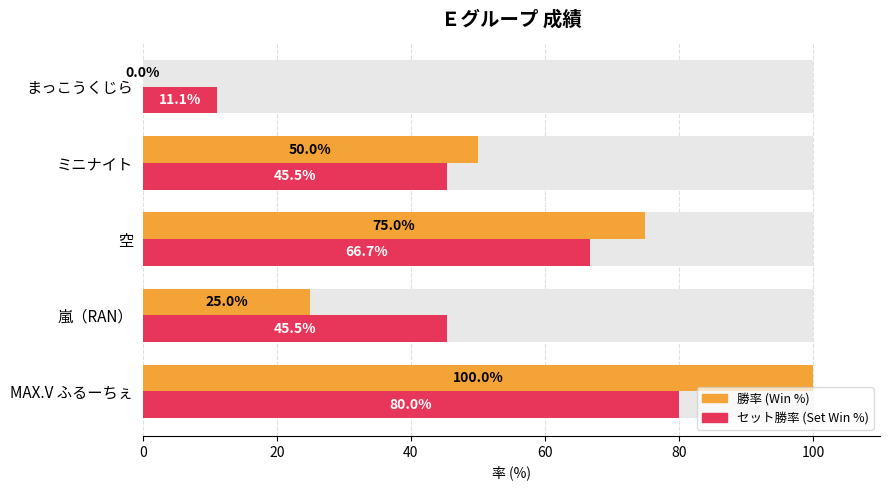

Between ミニナイト and まっこうくじら, which series saw the biggest shift?

勝率 (Win %)